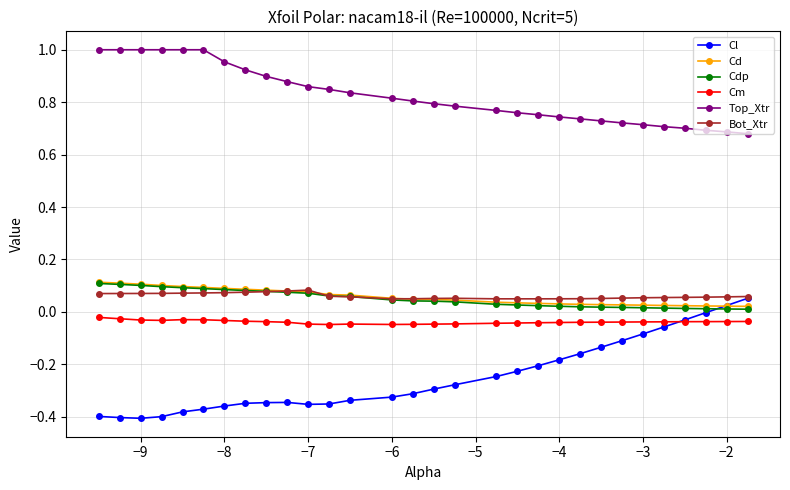

True or false: Cm has more than 1 points higher than both neighbors.

True